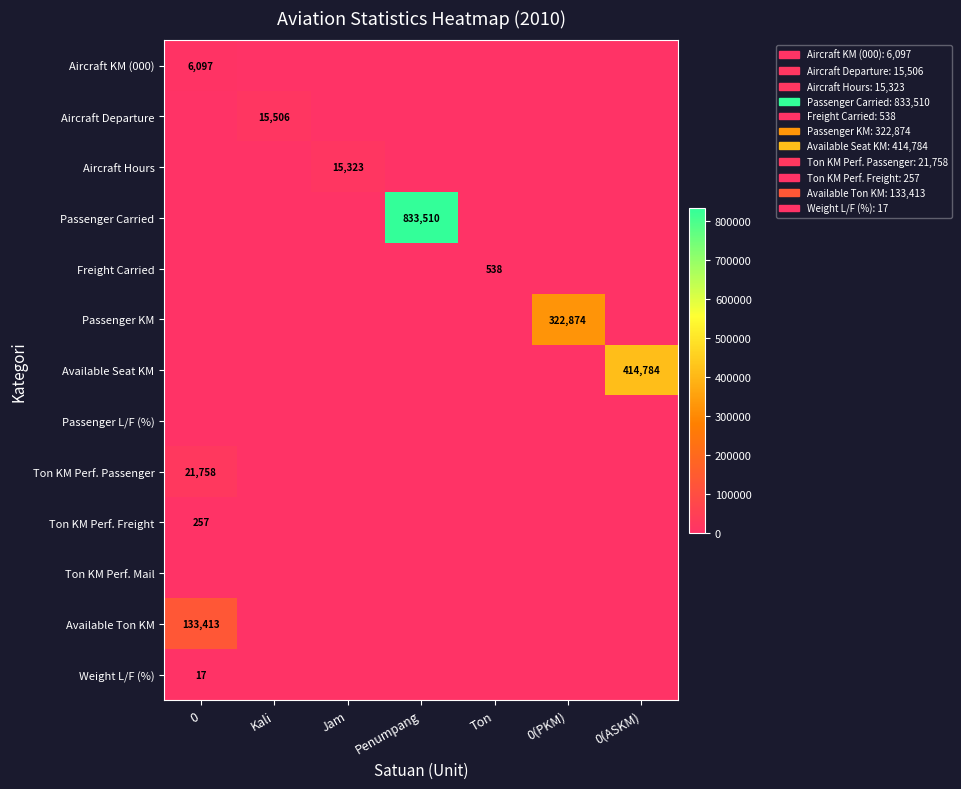

The value of Freight Carried at Ton is 538. True or false?

True